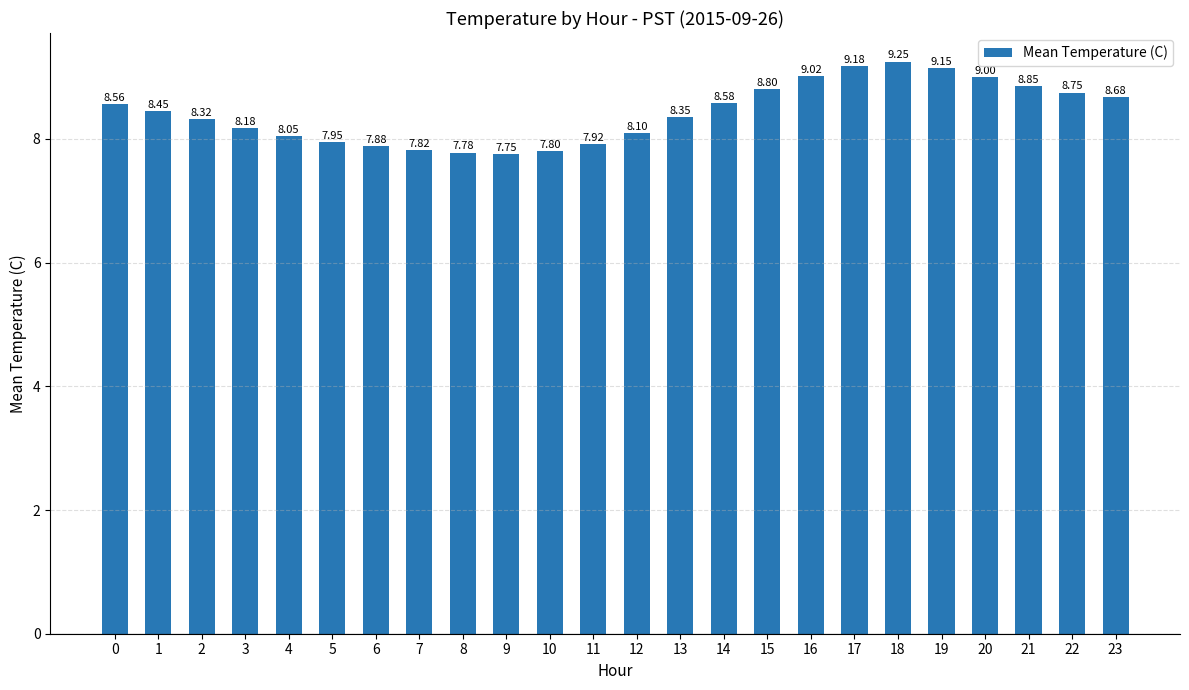

Which category has the highest value across all series?

18